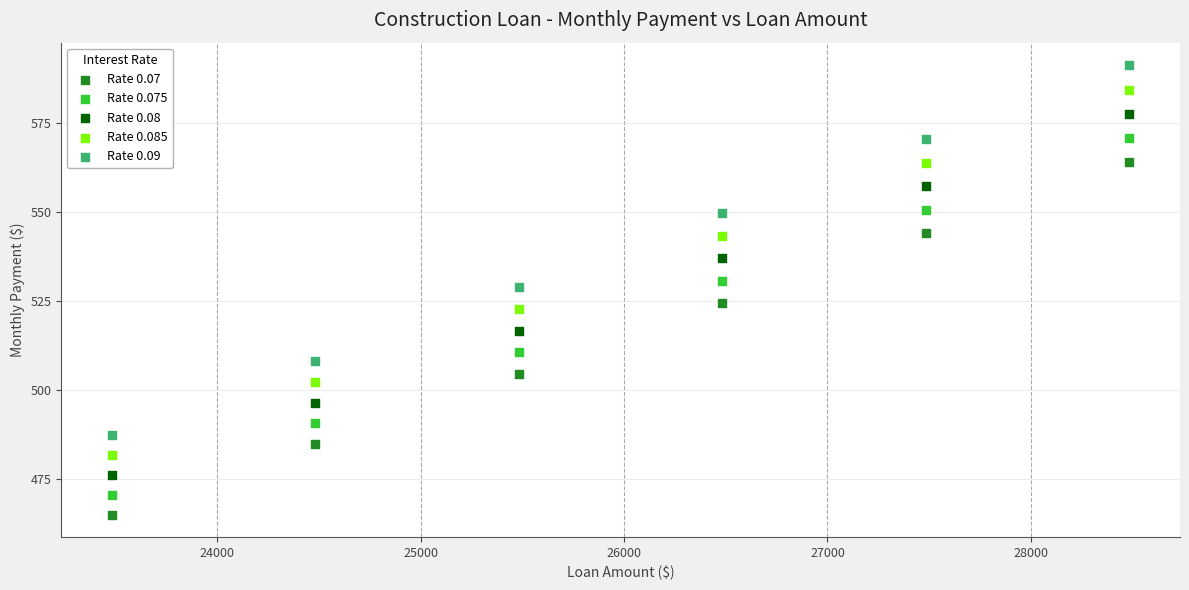

What is the X range (max minus min) for the scatter plot?

5000.0